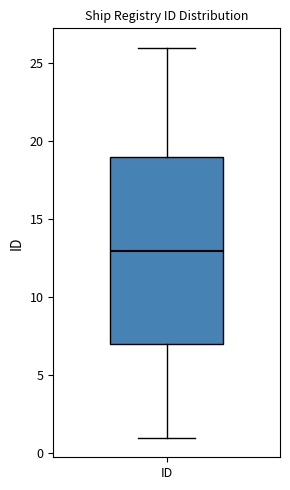

Read this box plot against the y-axis: the position of the median line, the range covered by the box, and the ends of both whiskers. The values are not printed on the chart, so give them approximately, as read against the axis.

median 13, box 7 to 19, whiskers 1 to 26